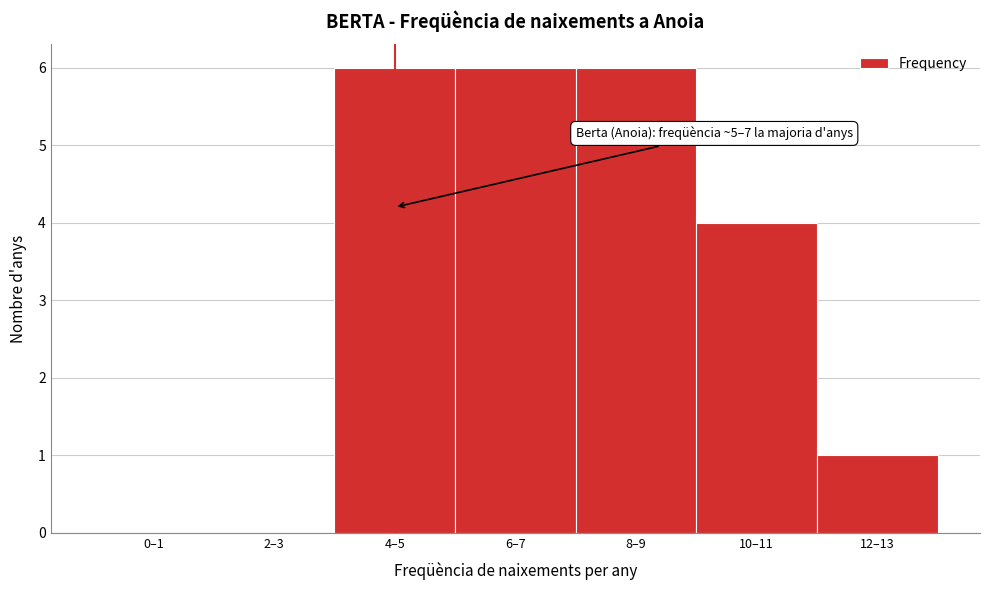

Reading left to right, what are all the values shown in this chart?

0–1=0	2–3=0	4–5=6	6–7=6	8–9=6	10–11=4	12–13=1